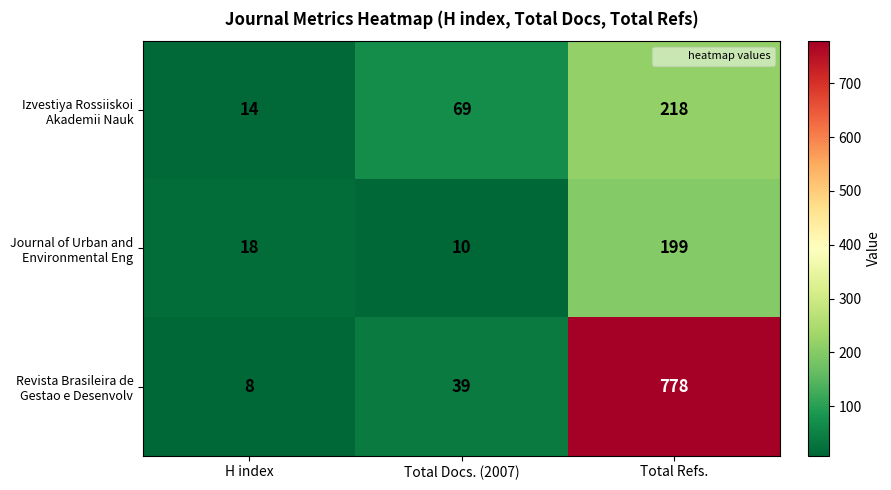

What is the minimum value shown in the chart?

8